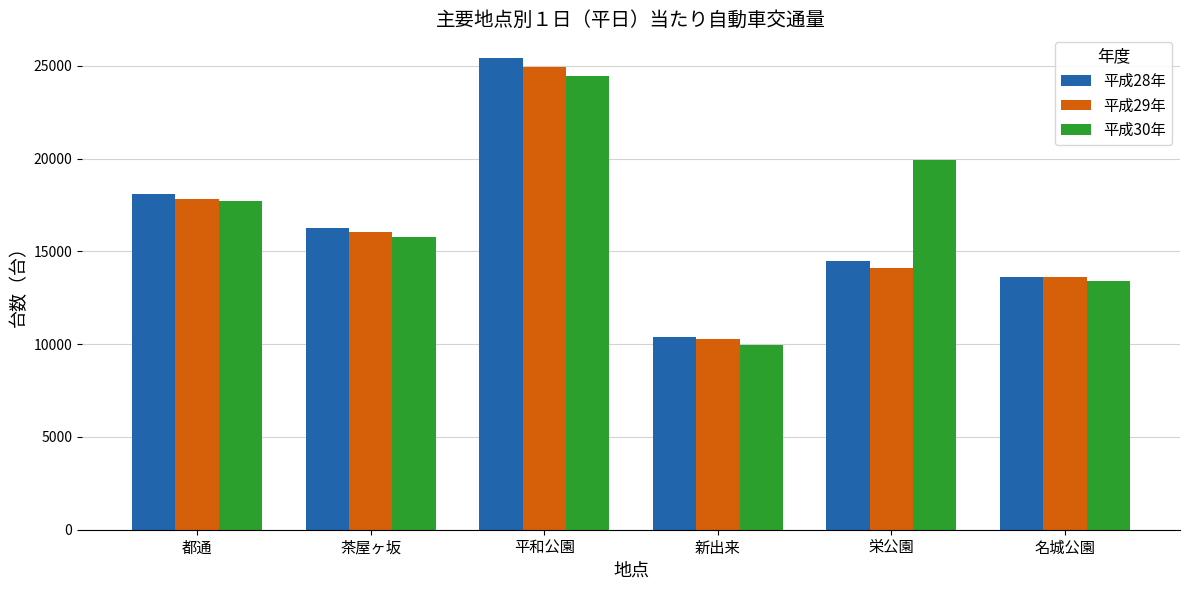

Which series has the largest total across all categories?

平成30年